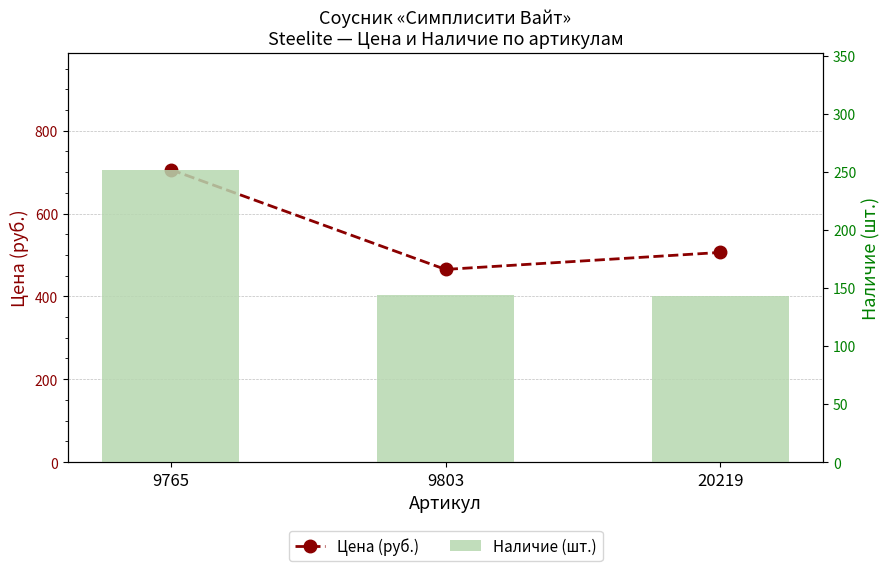

Between 9803 and 9765, which is larger?

9765